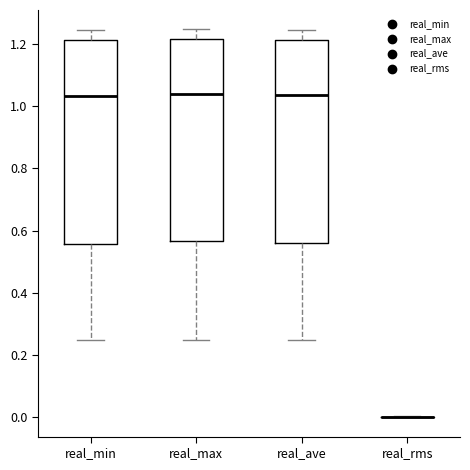

Reading left to right, transcribe this box plot: for each box, give where its median line is, the range the box spans, and where its two whiskers end, as read against the y-axis. The values are not printed on the chart, so give them approximately, as read against the axis.

real_min: median 1.04, box 0.56 to 1.22, whiskers 0.24 to 1.24
real_max: median 1.04, box 0.56 to 1.22, whiskers 0.24 to 1.24
real_ave: median 1.04, box 0.56 to 1.22, whiskers 0.24 to 1.24
real_rms: box collapsed to a line at 0.00, whiskers 0.00 to 0.00